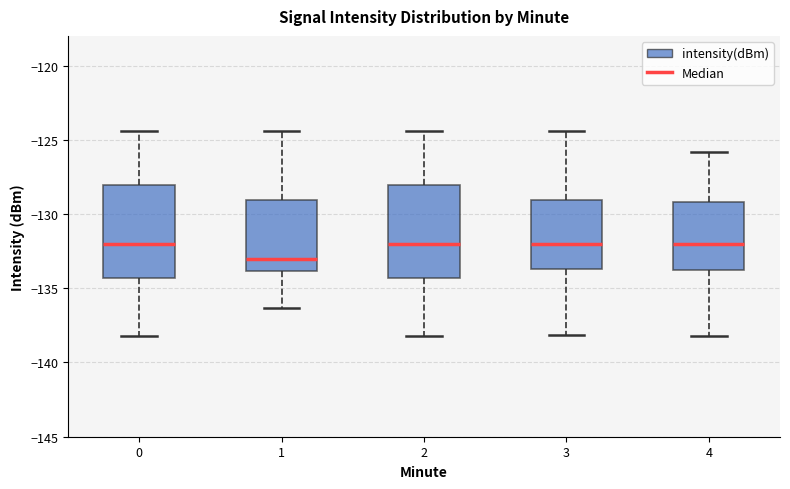

Where does the lower whisker of the box at x = 3 end on the y-axis? The values are not printed on the chart, so give them approximately, as read against the axis.

-138.0